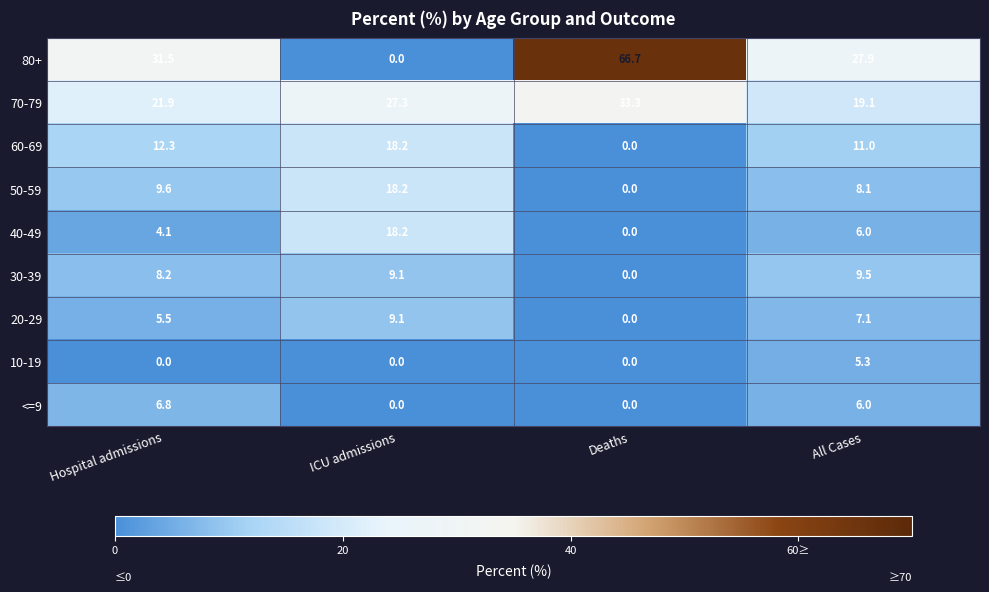

Which category has the highest value in the 40-49 series?

ICU admissions